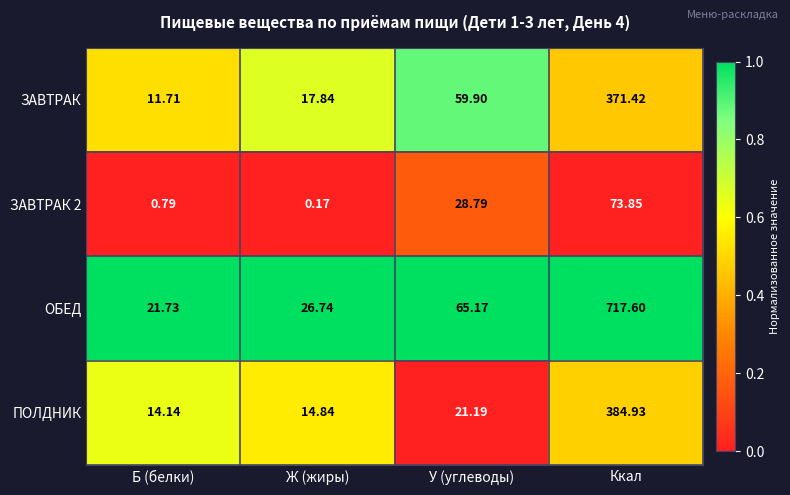

Where is ПОЛДНИК nearest to the value 199?

У (углеводы)